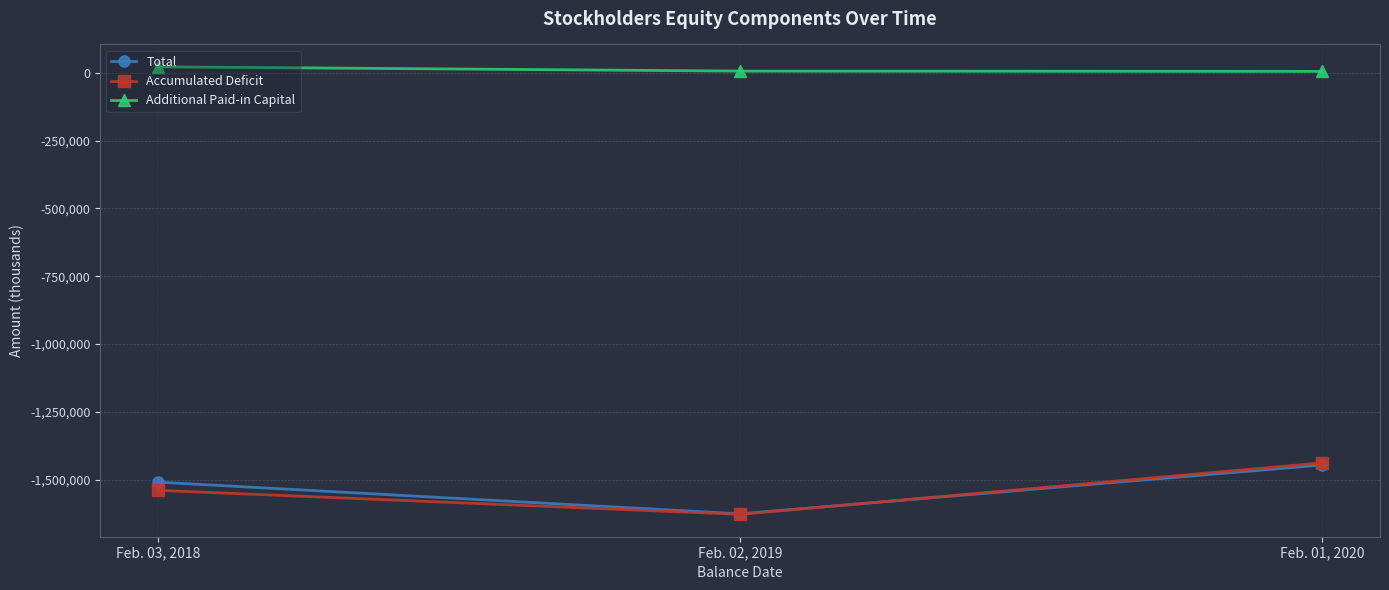

What is the value of the Additional Paid-in Capital point at the 2nd from the left?

5954